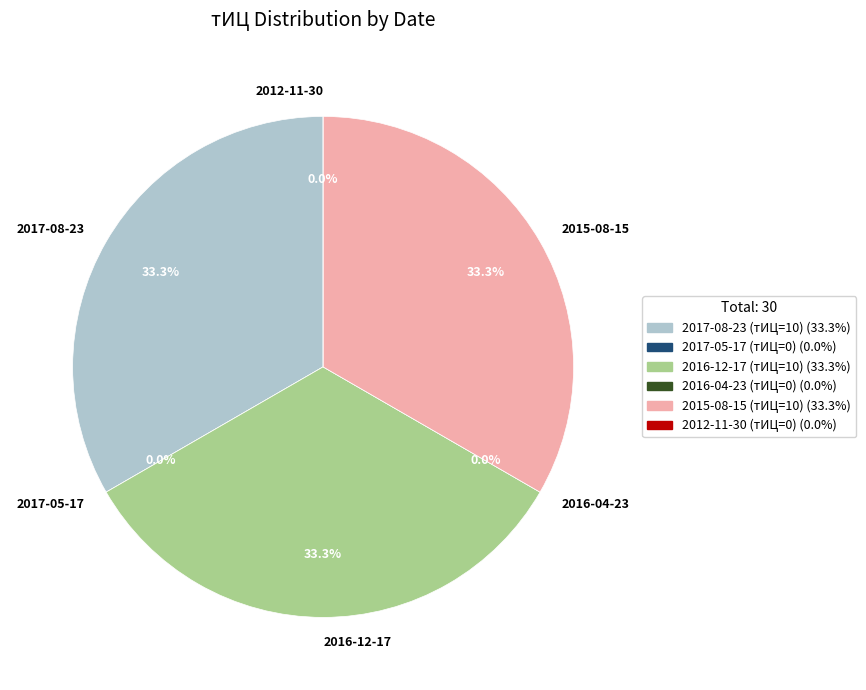

To the nearest percent, what portion does 2015-08-15 (тИЦ=10) represent?

33%